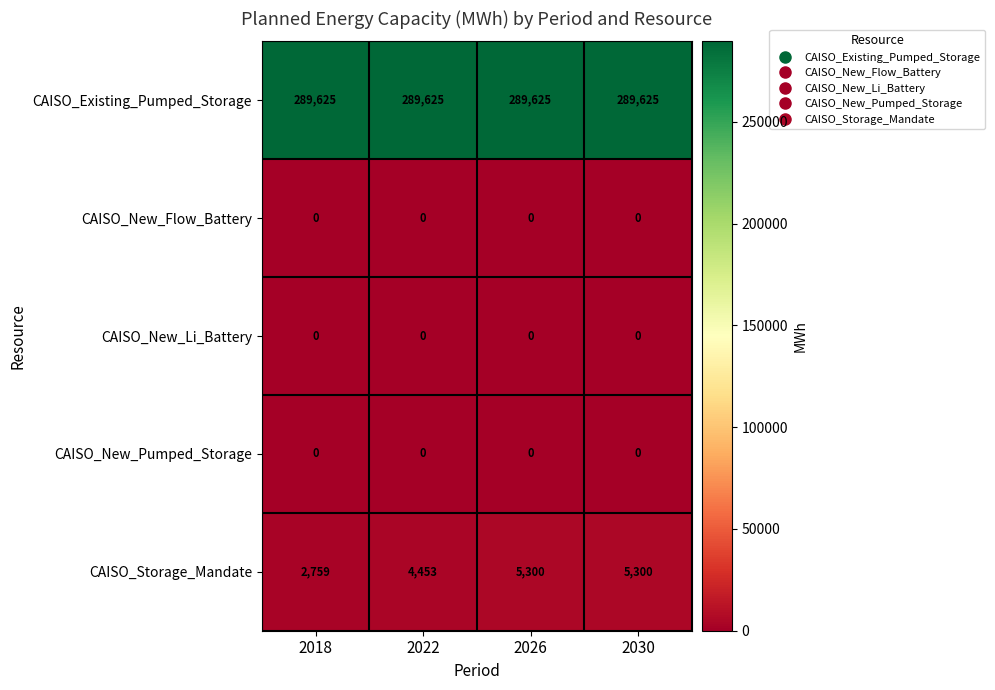

Is it true that CAISO_New_Li_Battery equals 0 at 2018?

True